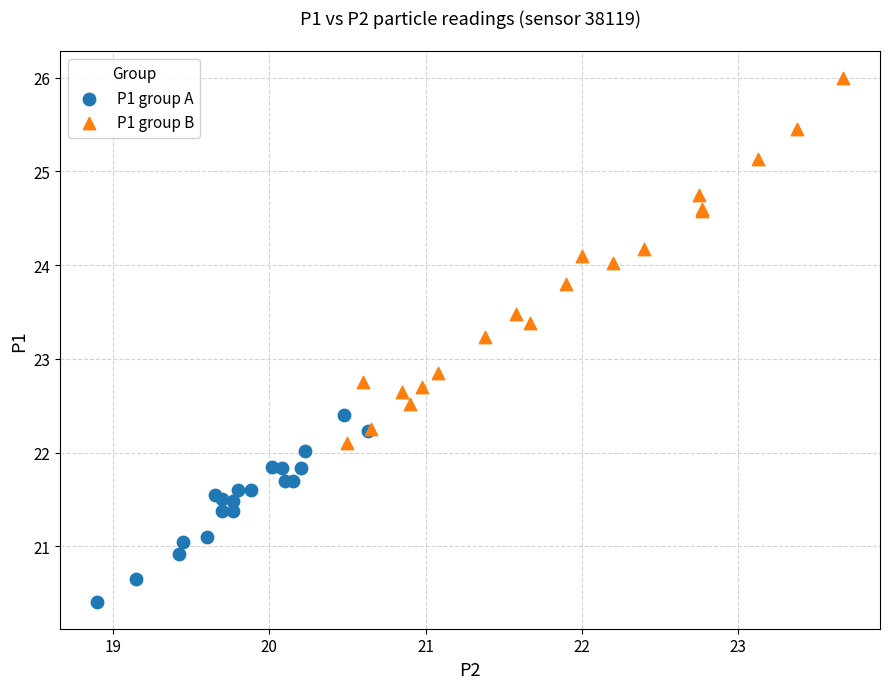

Which series reaches the minimum Y coordinate?

P1 group A